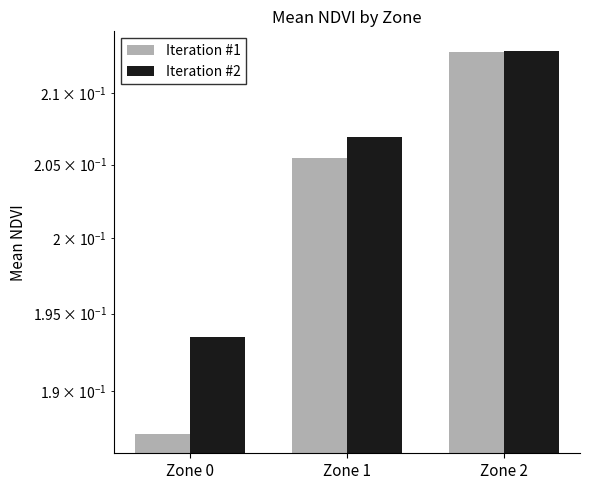

Rank the series by their average value, from lowest to highest.

Iteration #1, Iteration #2